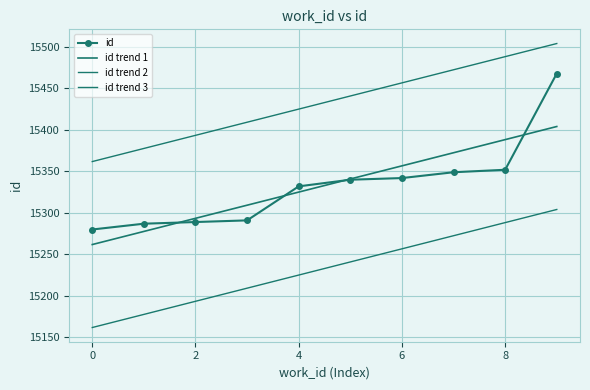

Reading left to right, extract all data points from this chart.

id: 15280.0	15287.0	15289.0	15291.0	15332.0	15340.0	15342.0	15349.0	15352.0	15468.0
id trend 1: 15261.9	15277.7	15293.5	15309.3	15325.1	15340.9	15356.7	15372.5	15388.3	15404.1
id trend 2: 15161.9	15177.7	15193.5	15209.3	15225.1	15240.9	15256.7	15272.5	15288.3	15304.1
id trend 3: 15361.9	15377.7	15393.5	15409.3	15425.1	15440.9	15456.7	15472.5	15488.3	15504.1